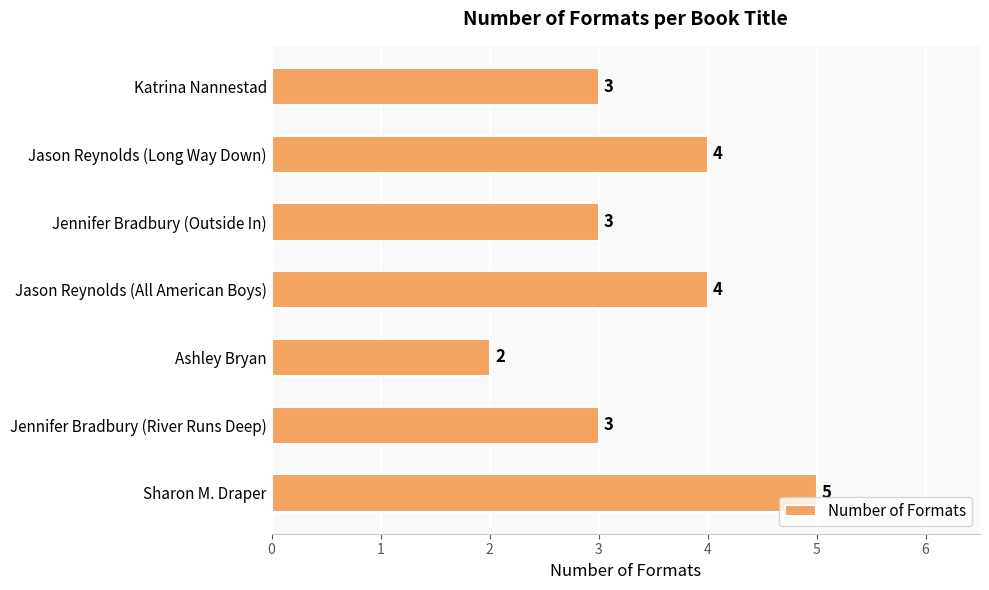

Is it true that the value at Jason Reynolds (Long Way Down) is 4?

True